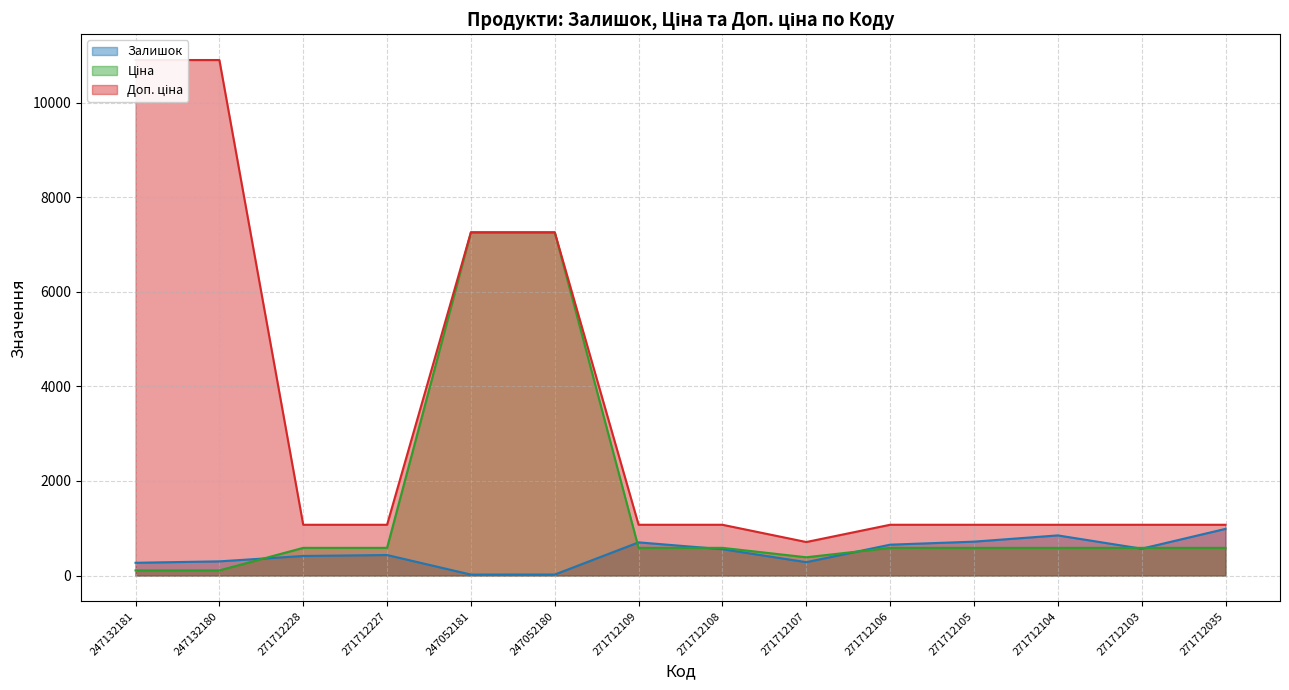

What is the difference between the maximum and minimum values in the Доп. ціна series?

10194.0